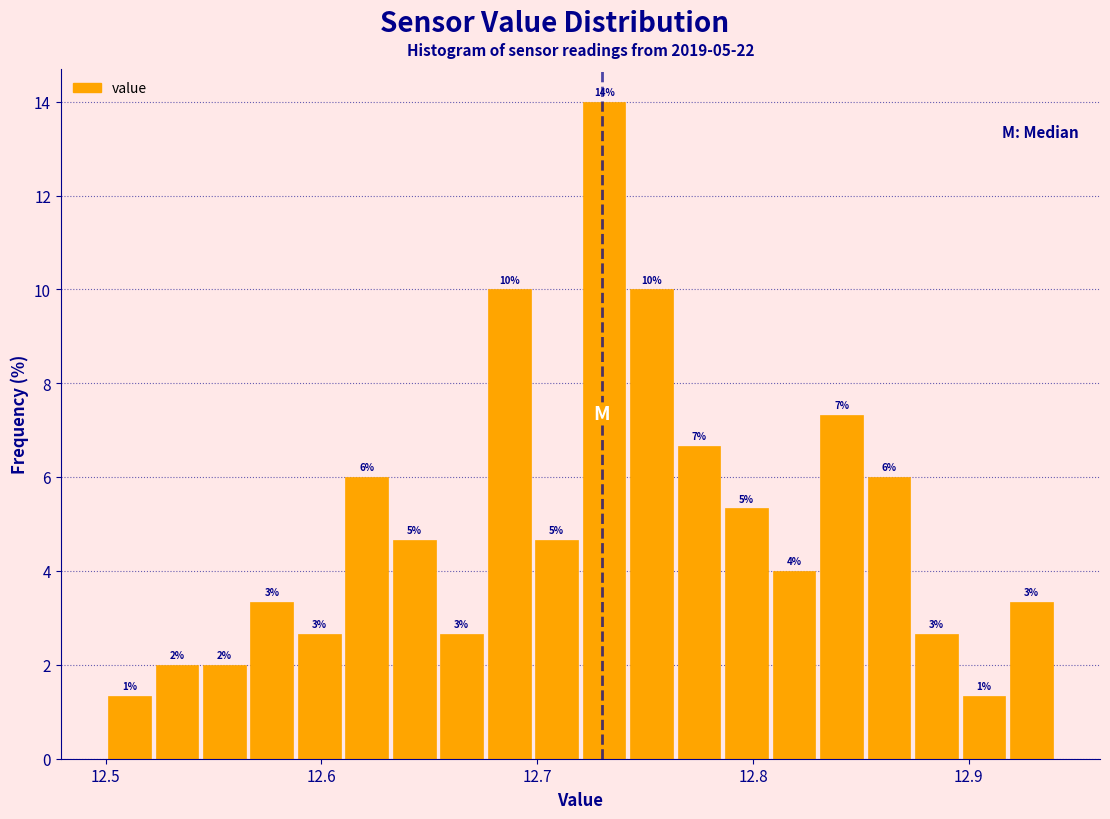

Around what value on the x-axis is the tallest bar? Give the approximate position of its centre, as read against the axis.

12.73